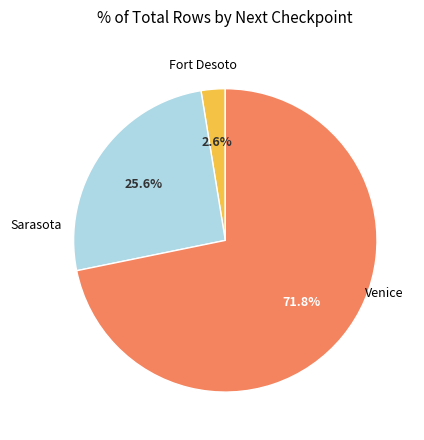

Rank the categories by value from highest to lowest.

Venice, Sarasota, Fort Desoto